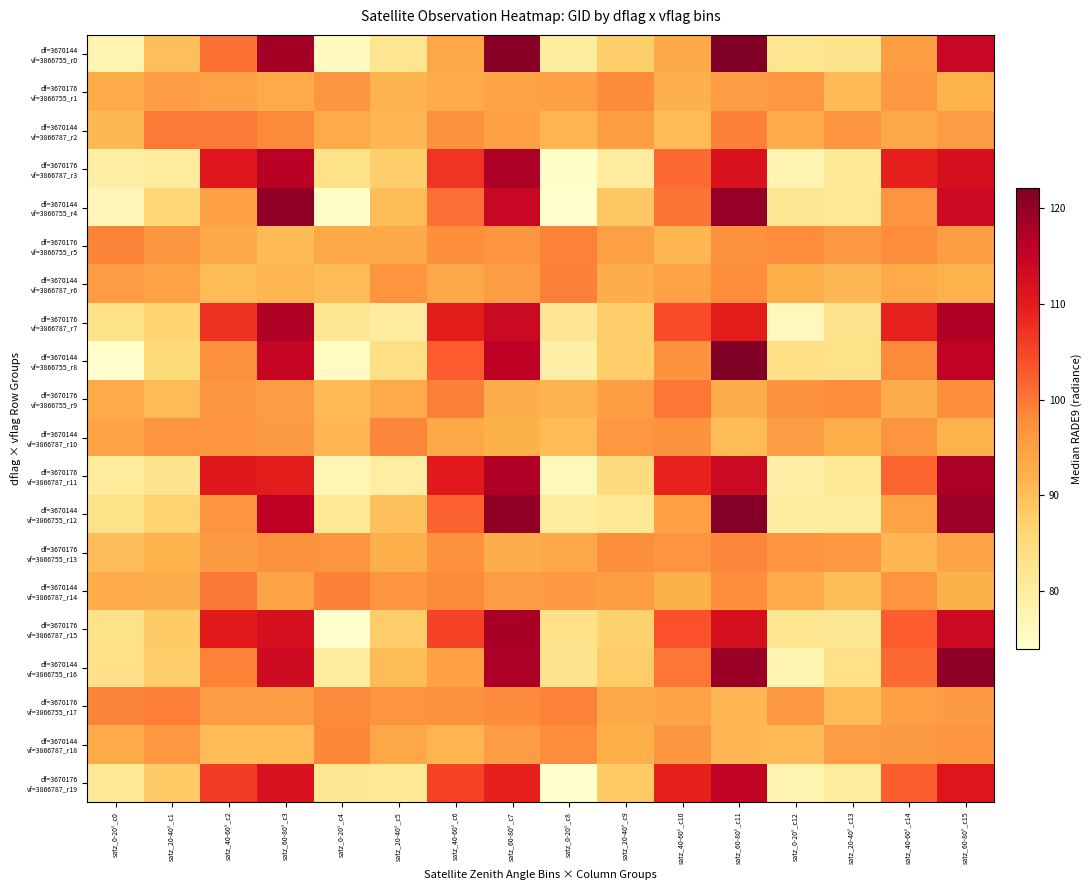

Which series has the largest total across all categories?

df=3670176 vf=3866787_r7